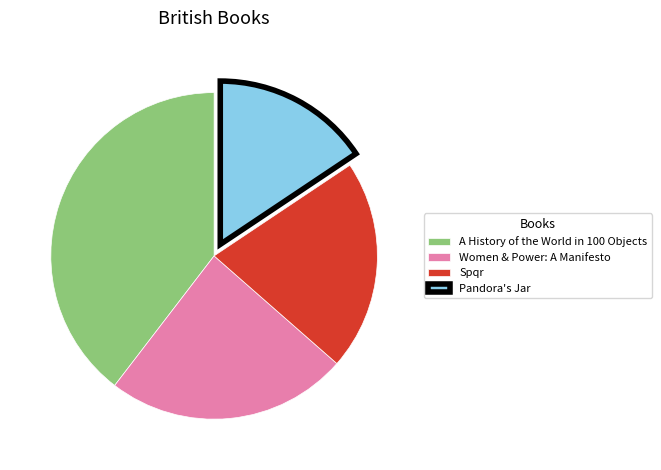

What is the smallest slice in the pie chart?

Pandora's Jar